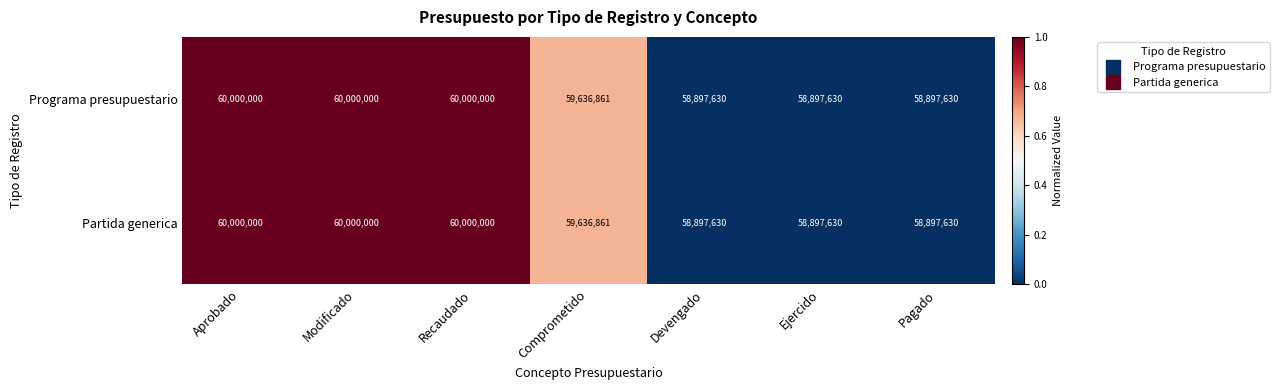

Where does the Programa presupuestario series first go above 59636861?

Aprobado